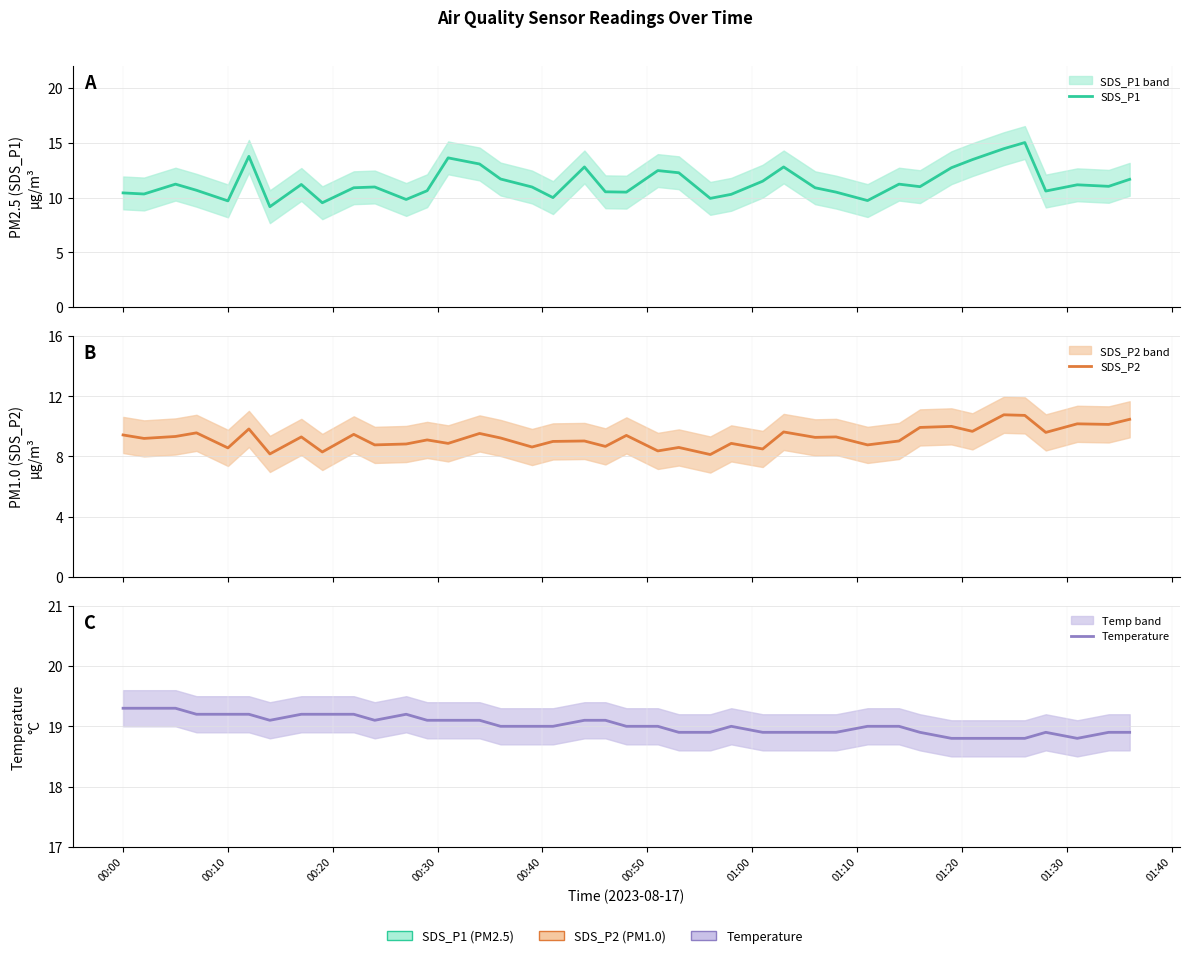

At how many categories does at least one series exceed 12?

40